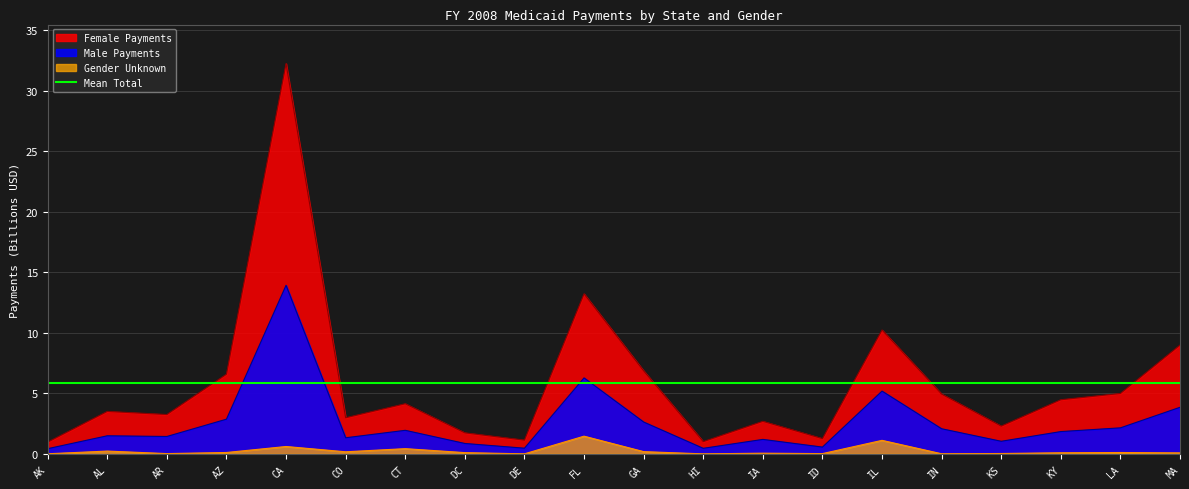

List the series in order of their overall mean, highest first.

Female Payments, Male Payments, Gender Unknown